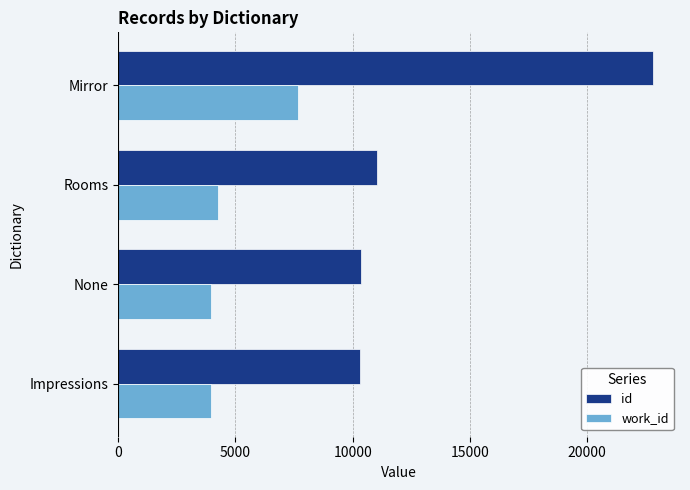

What is the highest value of the id series?

22813